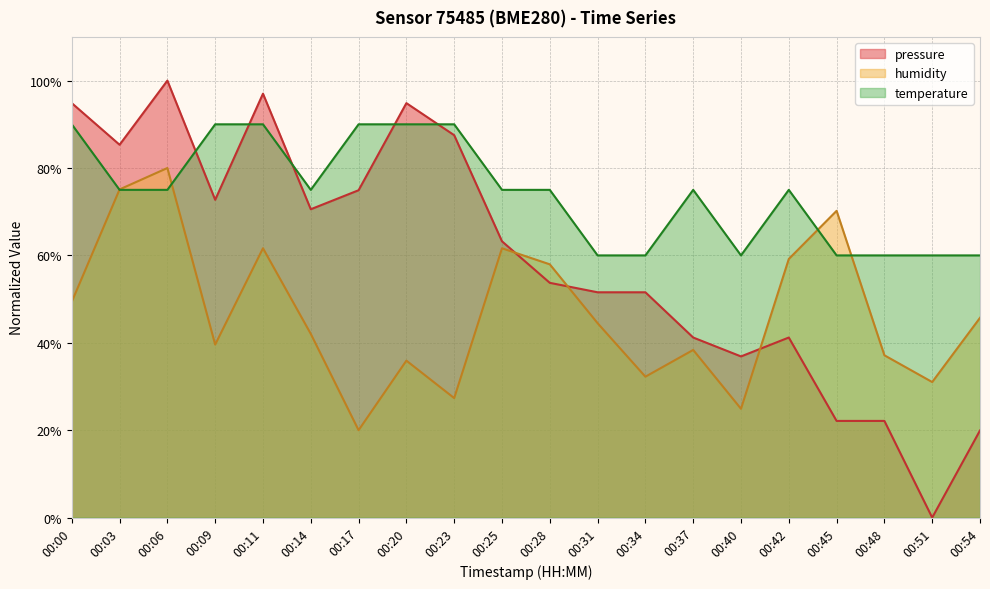

List the series in order of their peak value, lowest first.

humidity, temperature, pressure